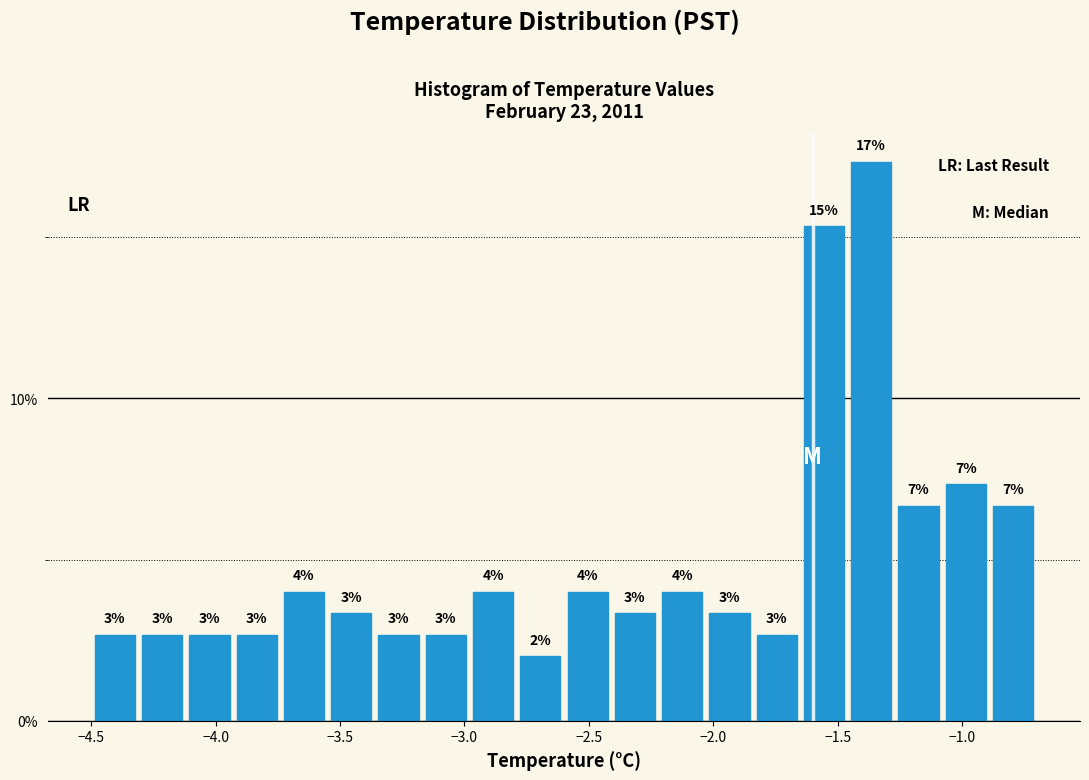

Around what value on the x-axis is the tallest bar? Give the approximate position of its centre, as read against the axis.

-1.35